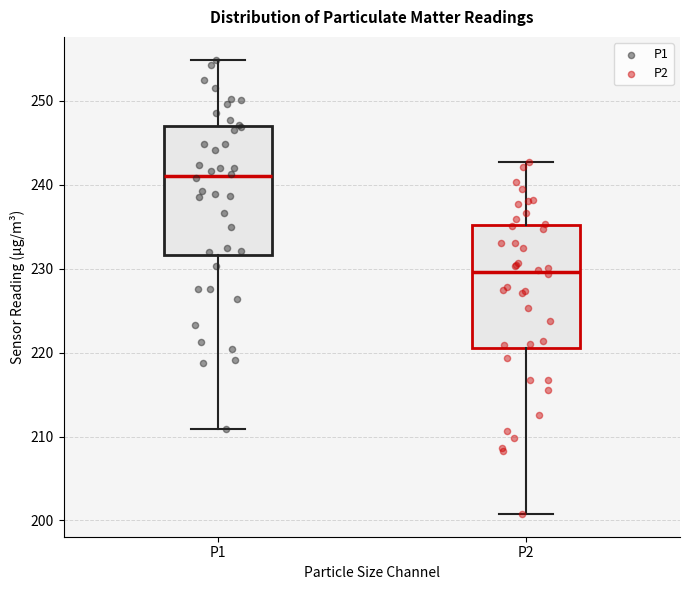

Which box's median line is the lowest?

P2